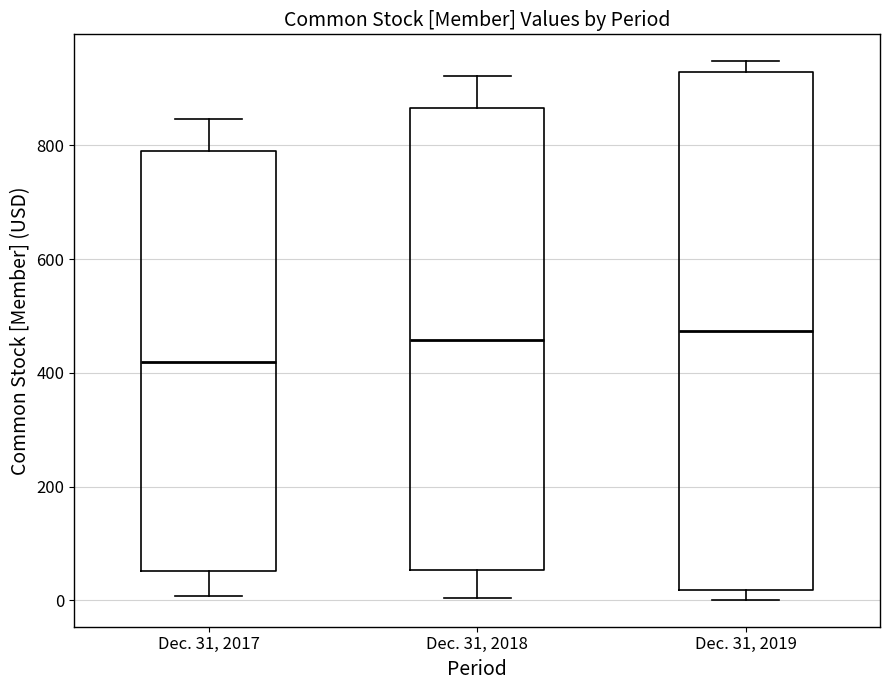

Where is the upper edge of the box for Dec. 31, 2019 on the y-axis? The values are not printed on the chart, so give them approximately, as read against the axis.

920